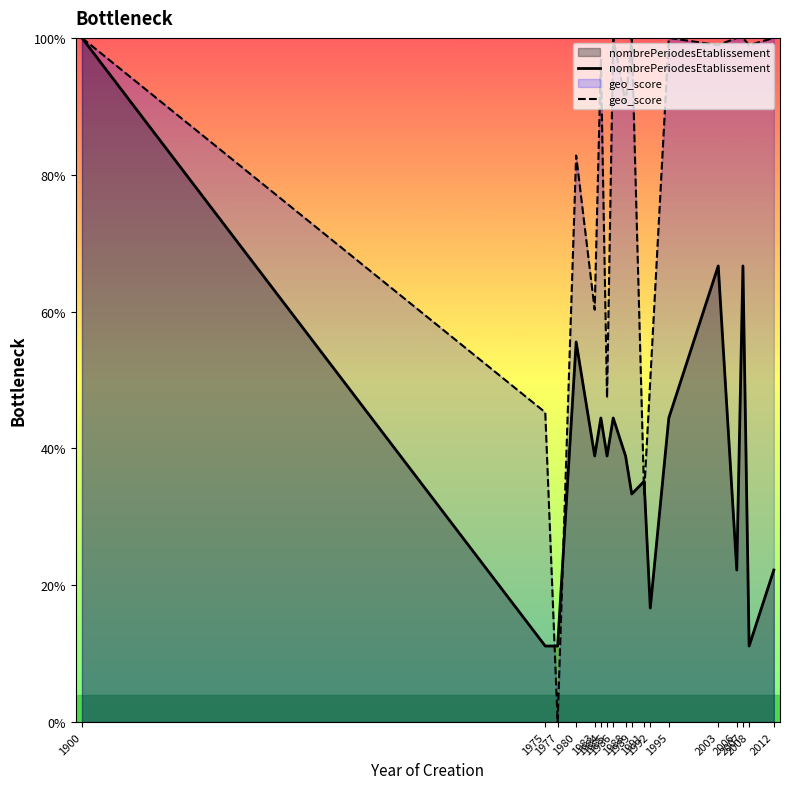

How many series are shown in this chart?

2